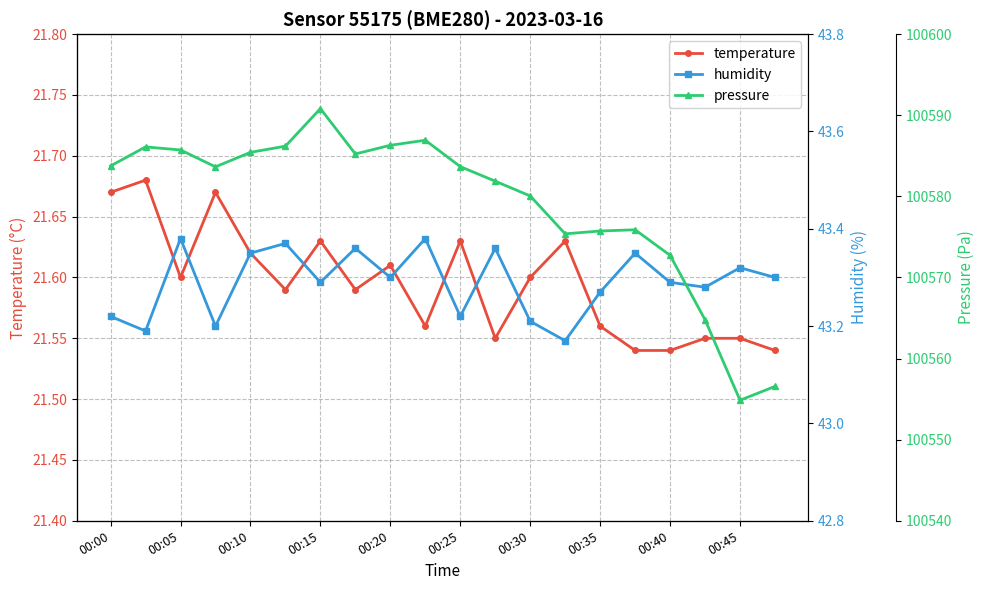

How many interior local valleys does the humidity series have?

7